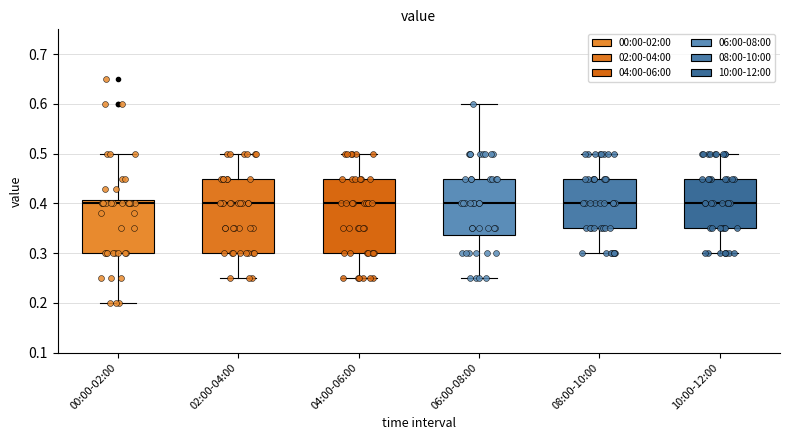

Reading left to right, read every box against the y-axis: the position of its median line, the range the box covers, and the ends of its whiskers. The values are not printed on the chart, so give them approximately, as read against the axis.

00:00-02:00: median 0.40, box 0.30 to 0.41, whiskers 0.20 to 0.50
02:00-04:00: median 0.40, box 0.30 to 0.45, whiskers 0.25 to 0.50
04:00-06:00: median 0.40, box 0.30 to 0.45, whiskers 0.25 to 0.50
06:00-08:00: median 0.40, box 0.34 to 0.45, whiskers 0.25 to 0.60
08:00-10:00: median 0.40, box 0.35 to 0.45, whiskers 0.30 to 0.50
10:00-12:00: median 0.40, box 0.35 to 0.45, whiskers 0.30 to 0.50